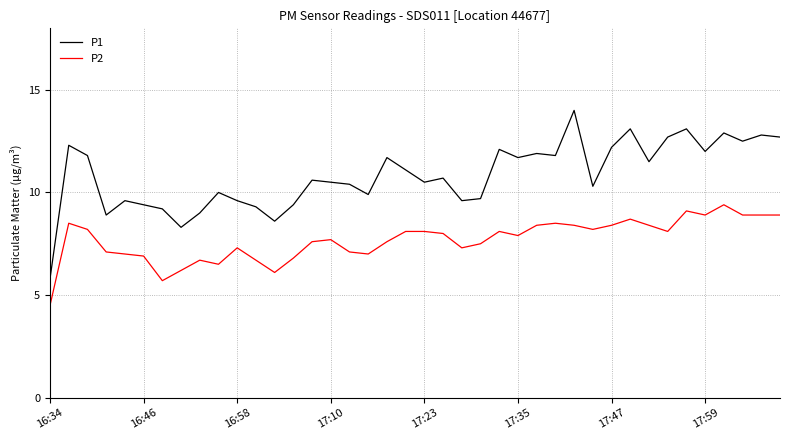

What is the minimum value shown in the chart?

4.5